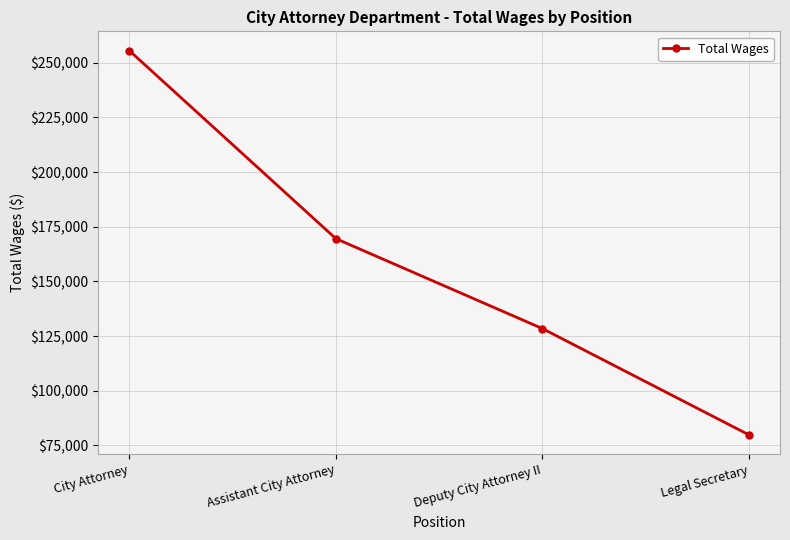

Rank the categories by value from highest to lowest.

City Attorney, Assistant City Attorney, Deputy City Attorney II, Legal Secretary